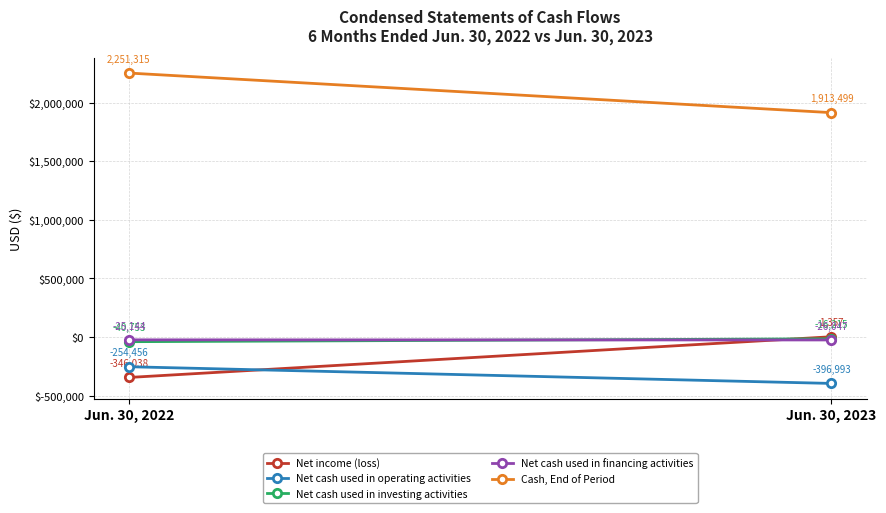

What is the value of the Net income (loss) point at the 1st from the left?

-346038